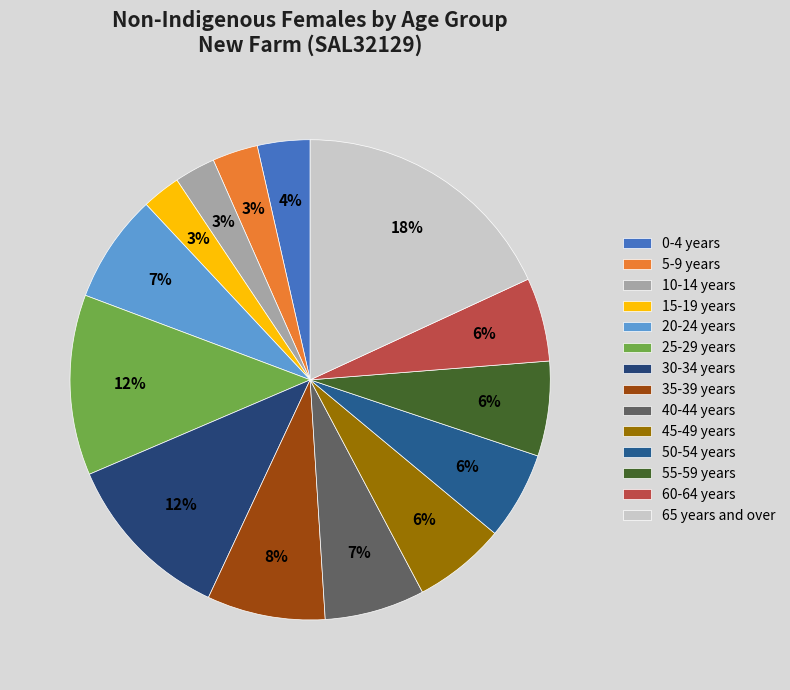

Which slice is the largest?

65 years and over